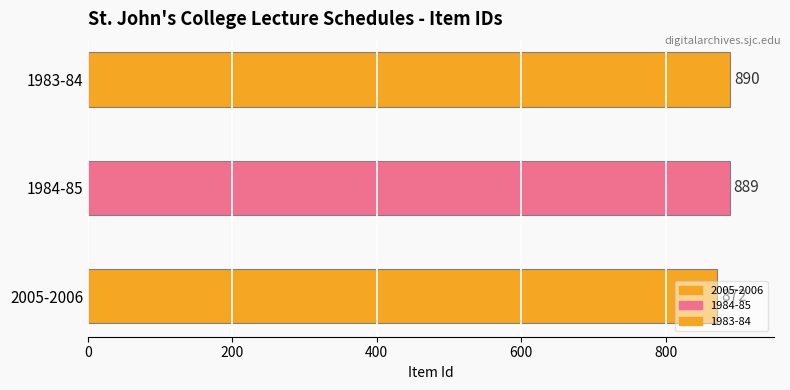

Which category has the highest value across all series?

Formal Lecture/Concert Schedule 1983-84